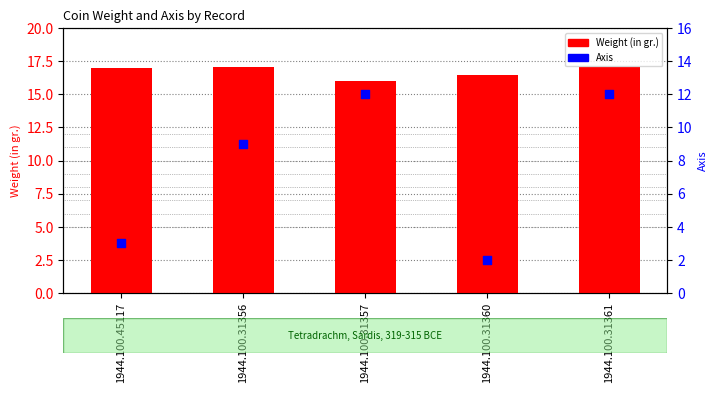

At which category is the sum across all series the highest?

1944.100.31361